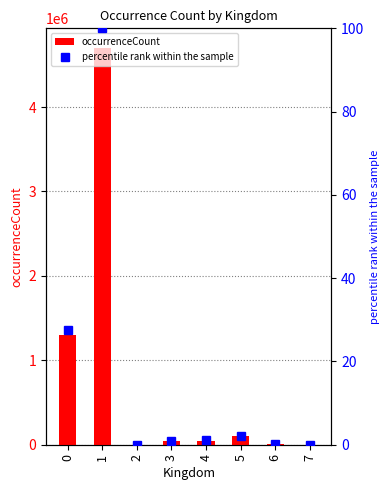

What is the maximum value shown in the chart?

4697201.0